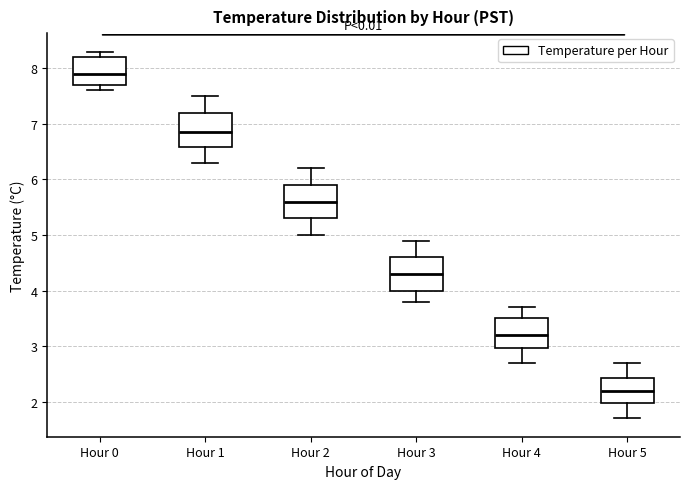

Reading left to right, read every box against the y-axis: the position of its median line, the range the box covers, and the ends of its whiskers. The values are not printed on the chart, so give them approximately, as read against the axis.

Hour 0: median 7.9, box 7.7 to 8.2, whiskers 7.6 to 8.3
Hour 1: median 6.9, box 6.6 to 7.2, whiskers 6.3 to 7.5
Hour 2: median 5.6, box 5.3 to 5.9, whiskers 5.0 to 6.2
Hour 3: median 4.3, box 4.0 to 4.6, whiskers 3.8 to 4.9
Hour 4: median 3.2, box 3.0 to 3.5, whiskers 2.7 to 3.7
Hour 5: median 2.2, box 2.0 to 2.4, whiskers 1.7 to 2.7